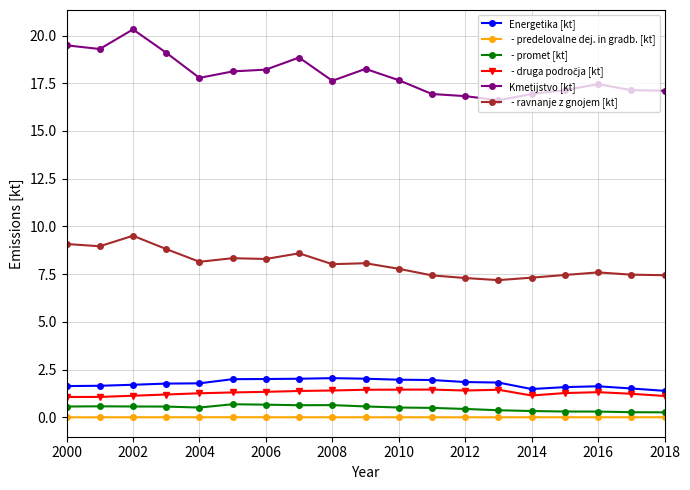

What is the greatest value displayed?

20.3